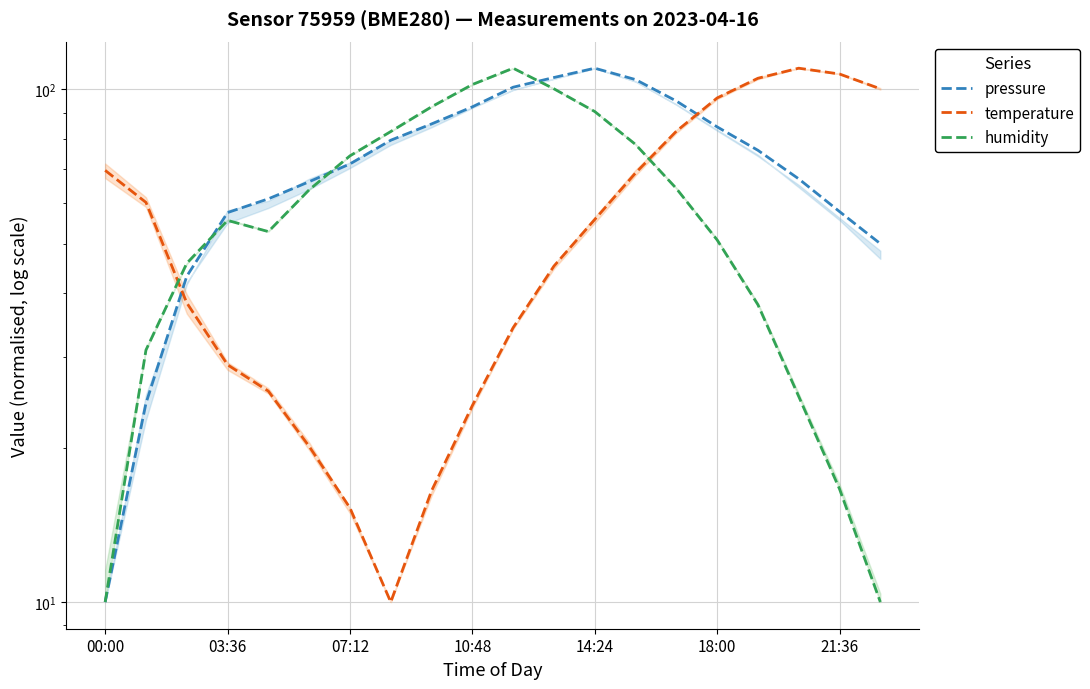

What is the greatest value displayed?

110.0